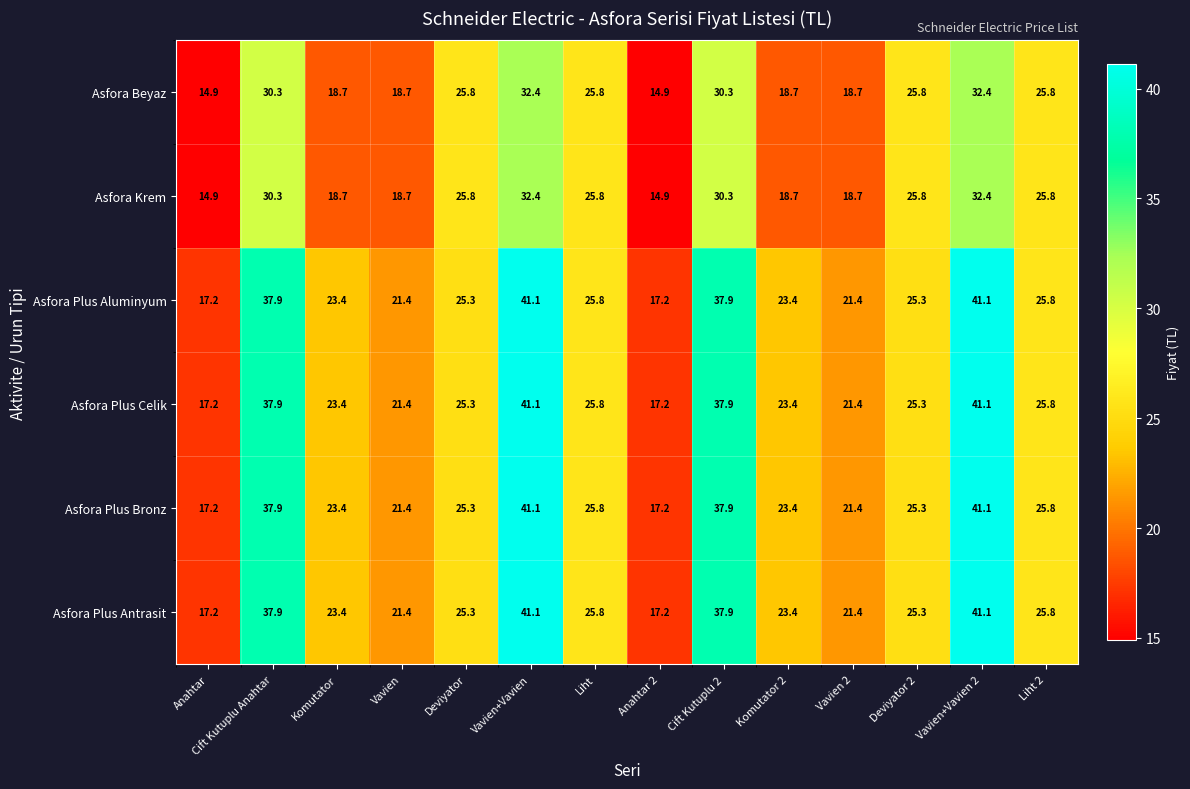

Read the Asfora Plus Bronz value at Anahtar.

17.2